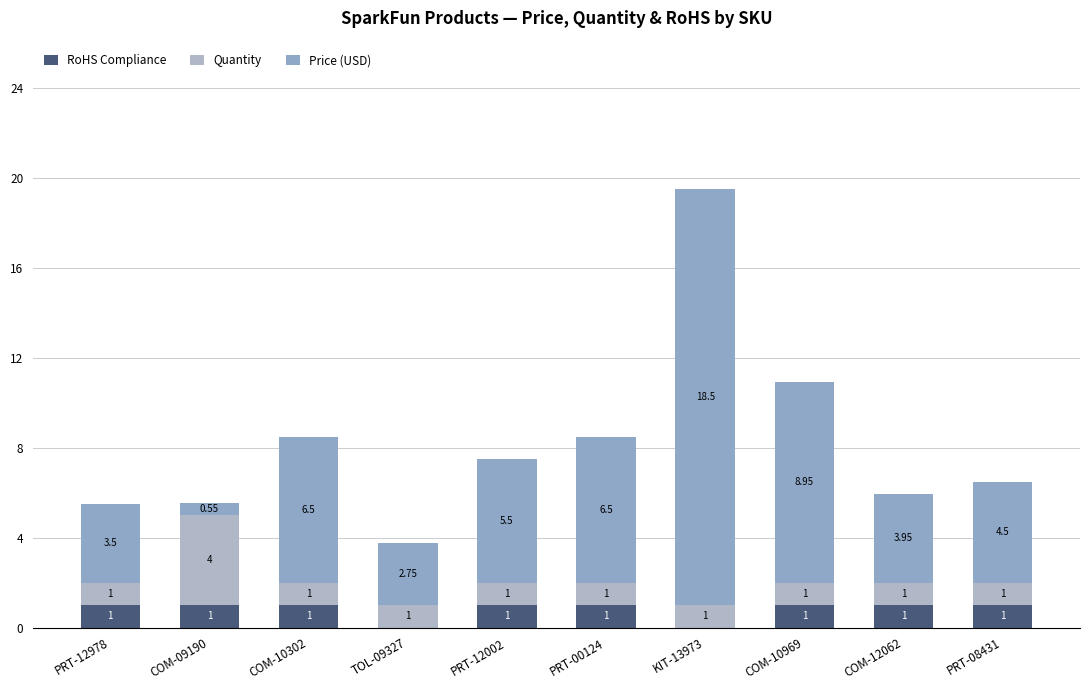

Is it true that RoHS Compliance equals 1.0 at PRT-12002?

True